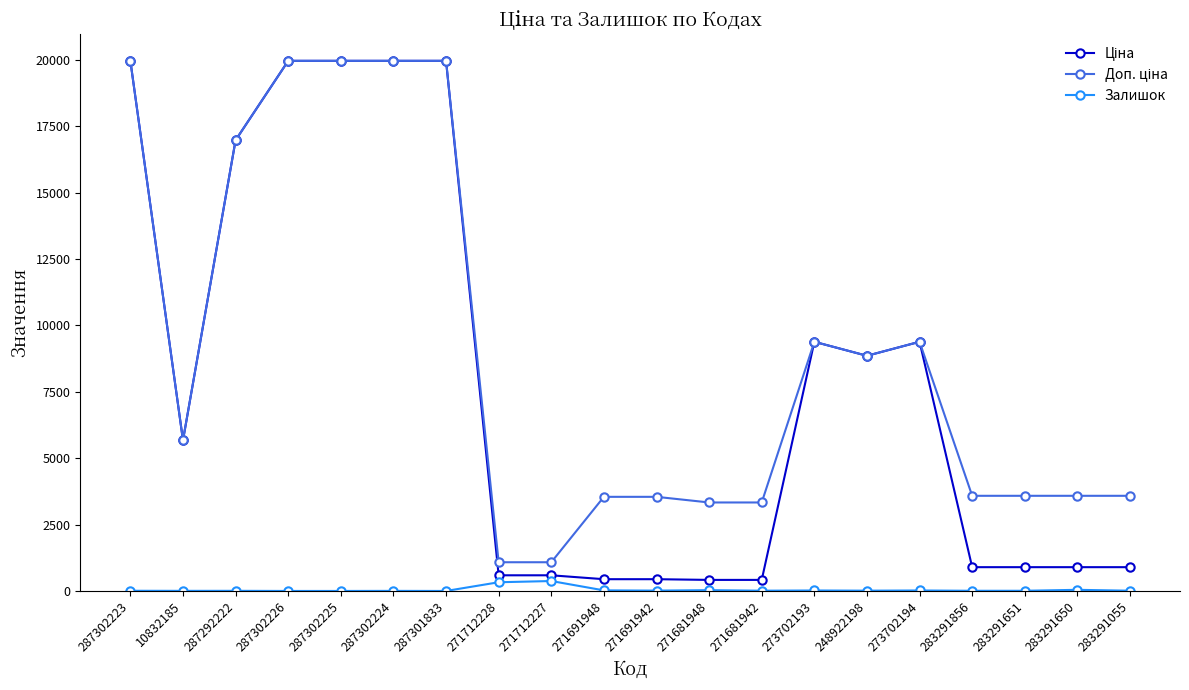

What is the greatest value displayed?

19964.2